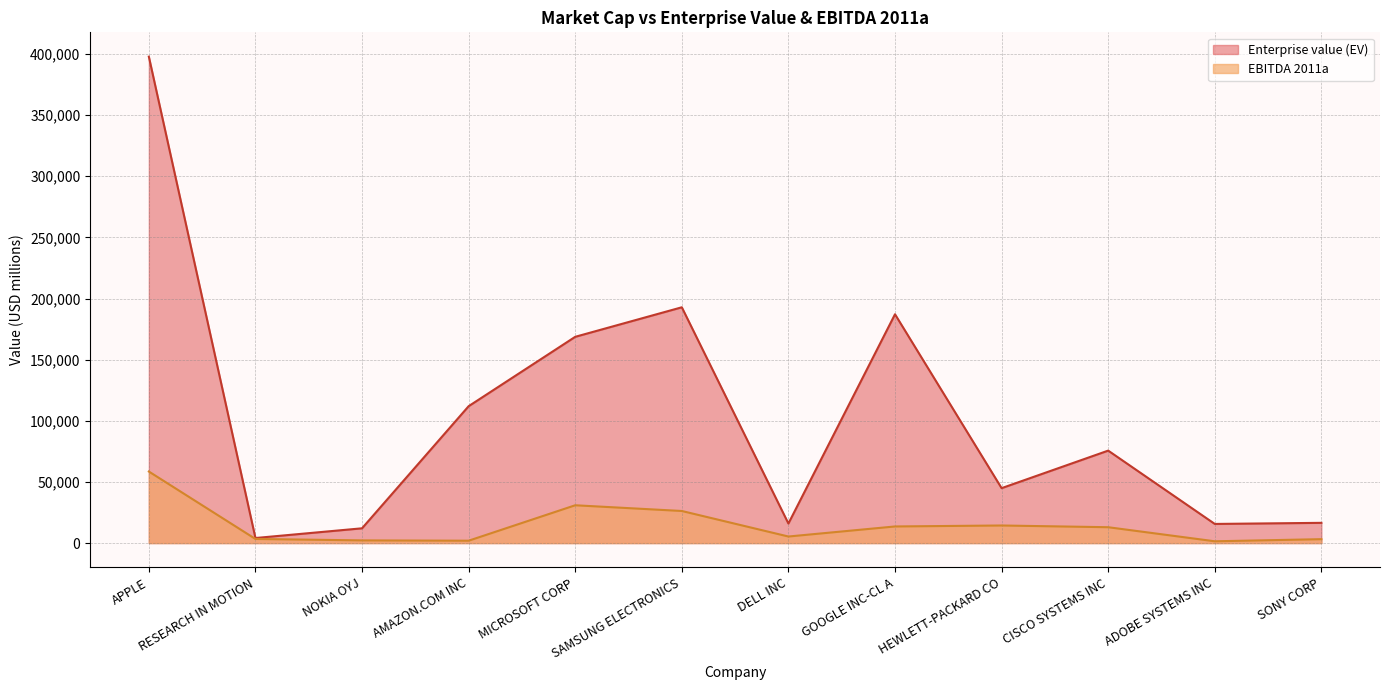

List the labels in order of EBITDA 2011a value, smallest first.

ADOBE SYSTEMS INC, AMAZON.COM INC, NOKIA OYJ, SONY CORP, RESEARCH IN MOTION, DELL INC, CISCO SYSTEMS INC, GOOGLE INC-CL A, HEWLETT-PACKARD CO, SAMSUNG ELECTRONICS, MICROSOFT CORP, APPLE